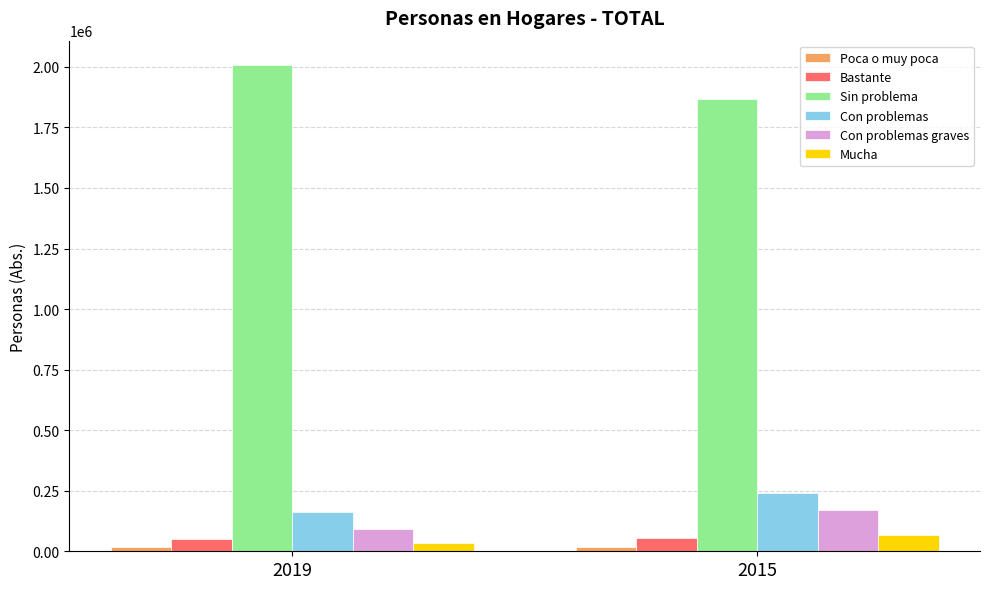

The value of Mucha at 2015 is 65245.3. True or false?

True